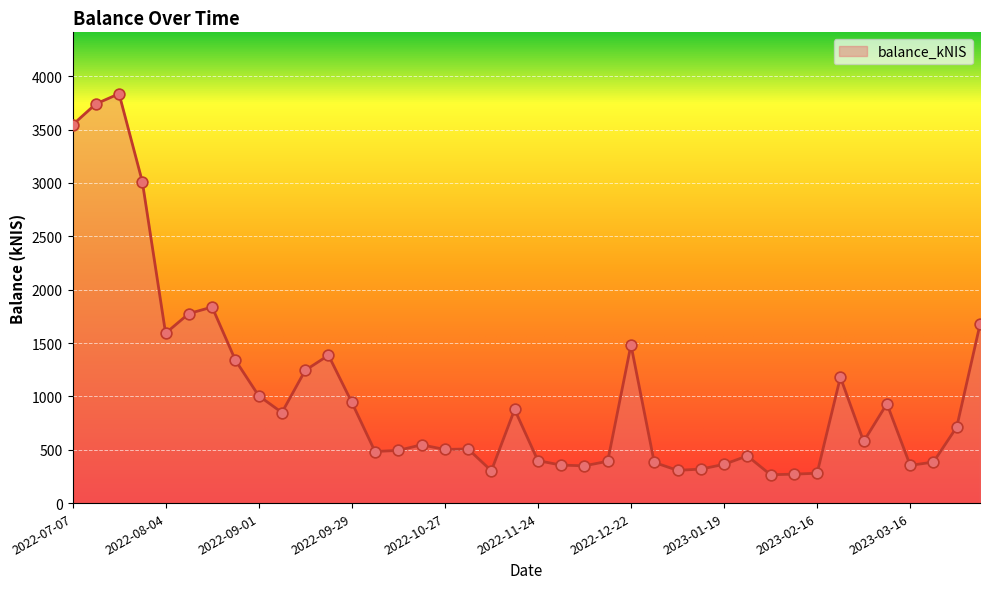

What is the minimum value shown in the chart?

265.5